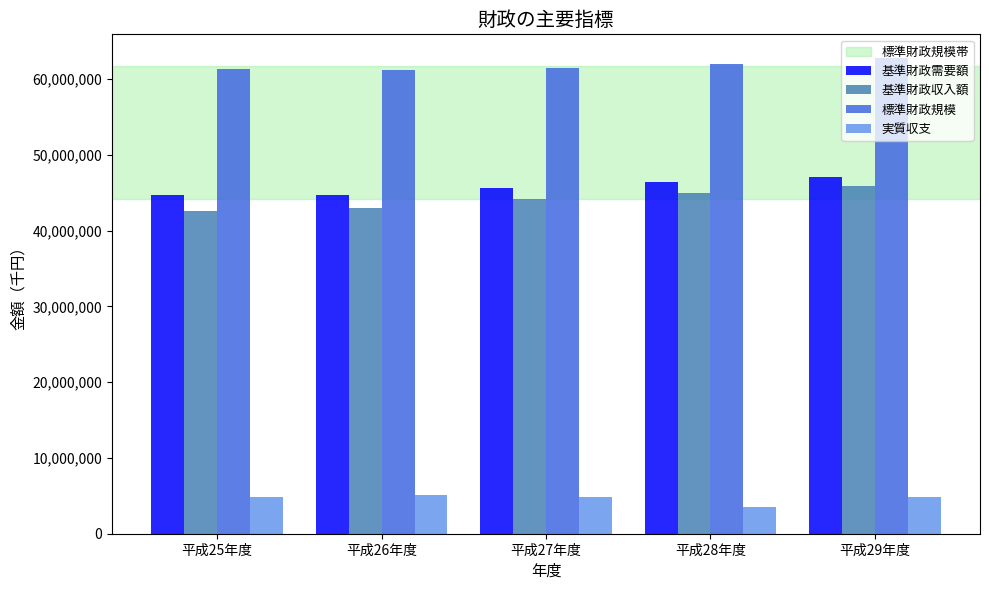

What is the difference between the highest and lowest values at 平成28年度?

58511488